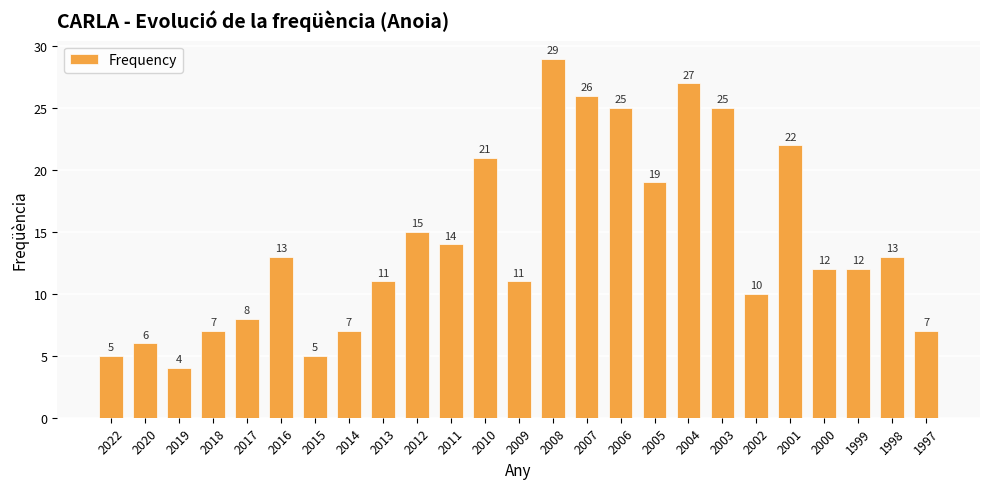

What is the ratio of the value at 2005 to the value at 2003?

0.8